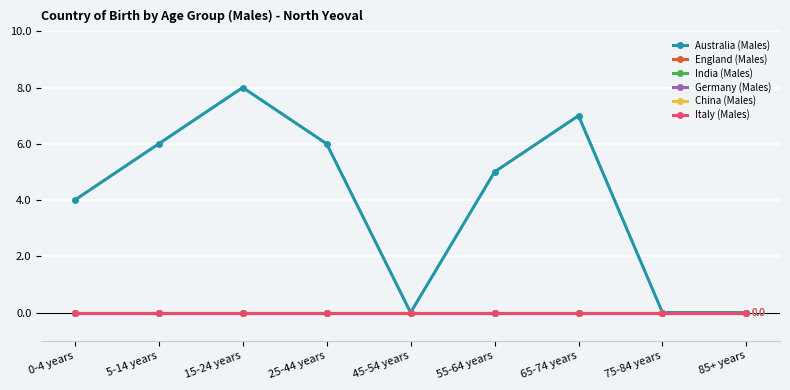

Is it true that England (Males) equals 0 at 75-84 years?

True